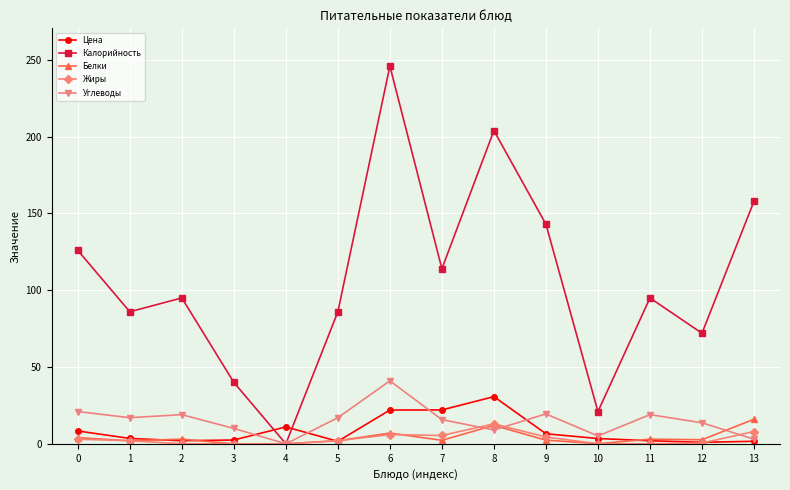

The value of Жиры at 3 is 0.0. True or false?

True